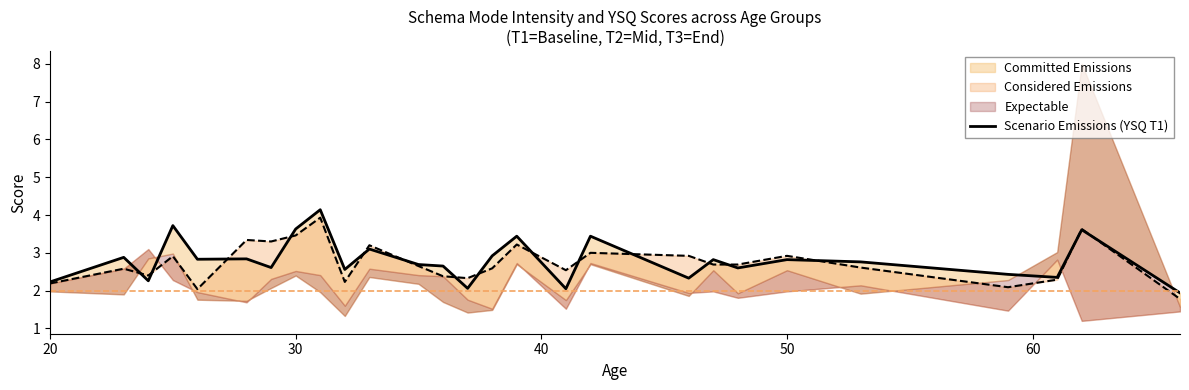

How many data points are above 2?

26